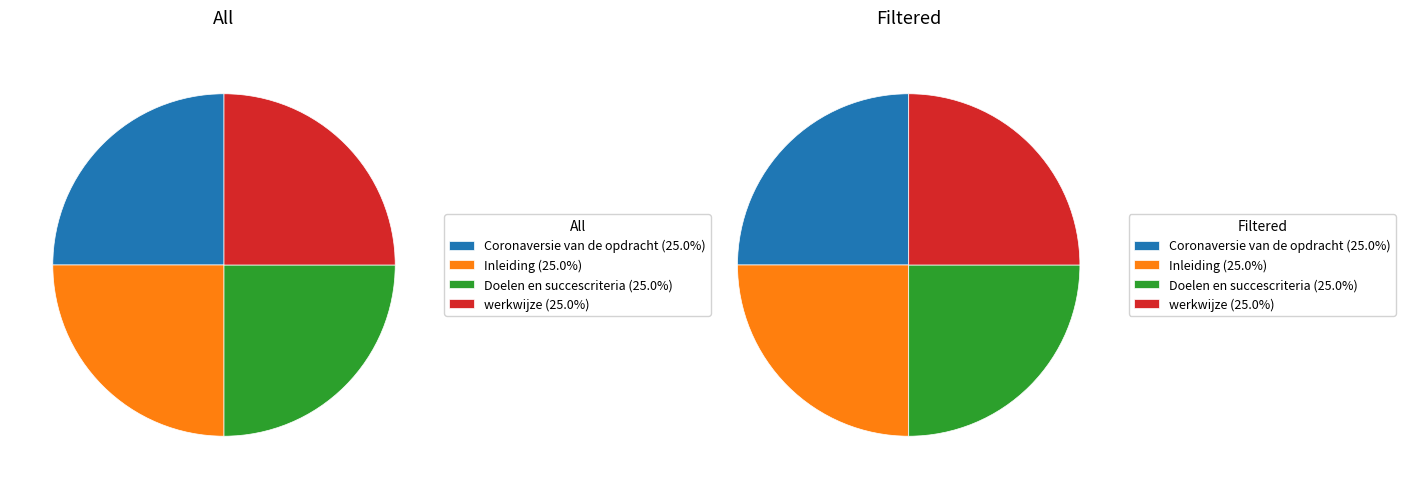

What percentage is the werkwijze slice, to the nearest percent?

25%